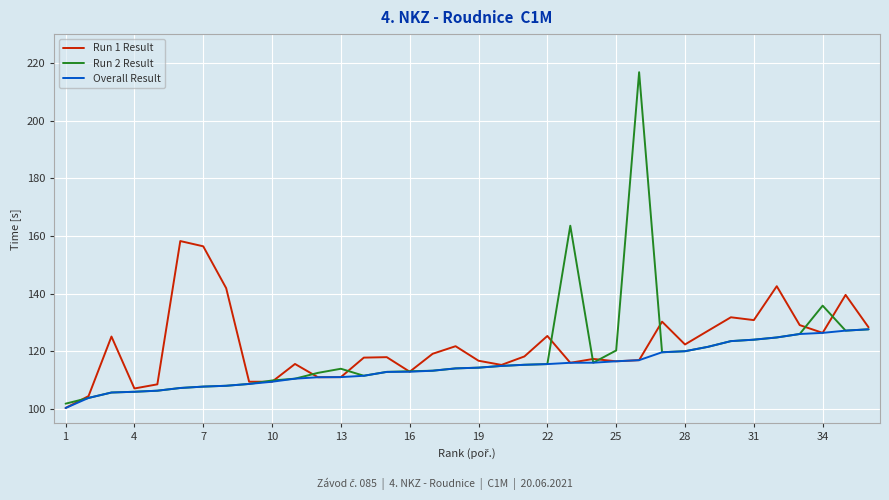

Is this an area chart (filled region under the line)?

No